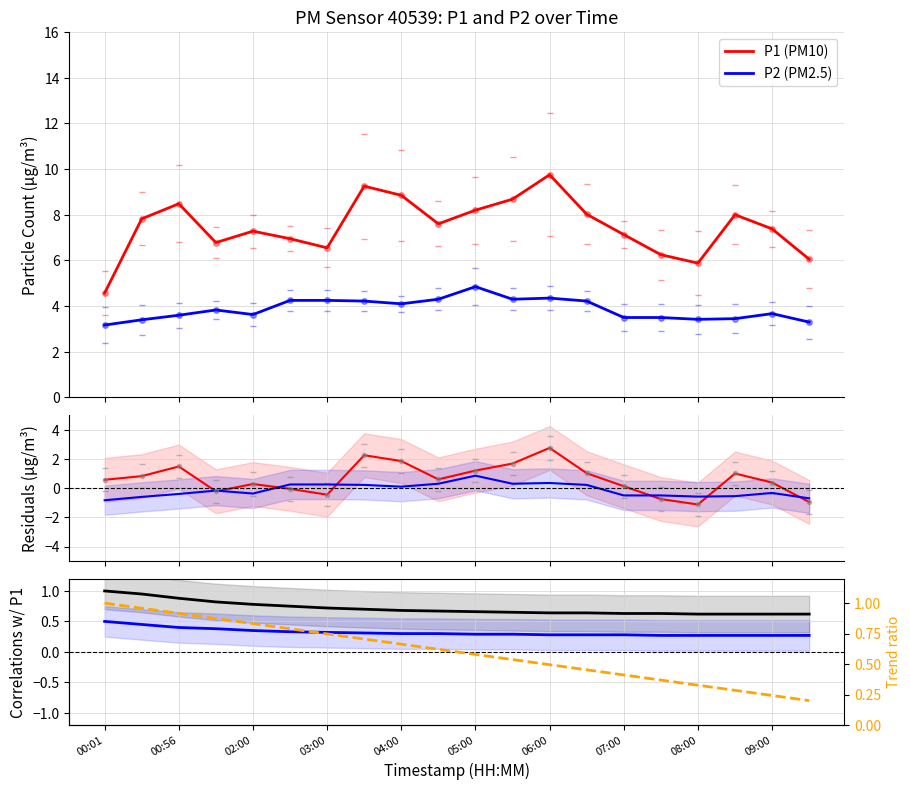

At which category is the sum across all series the highest?

06:00